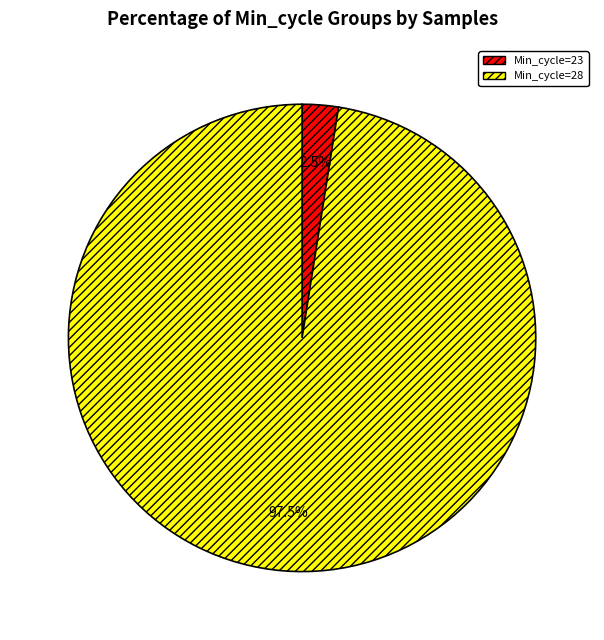

Is there any slice that represents more than half of the pie?

Yes